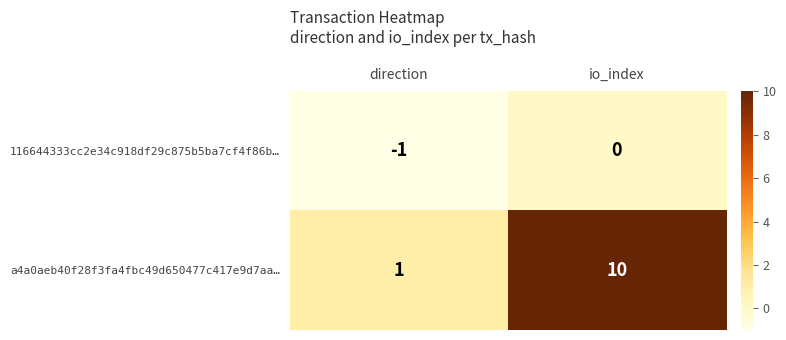

At how many categories does at least one series exceed 9?

1